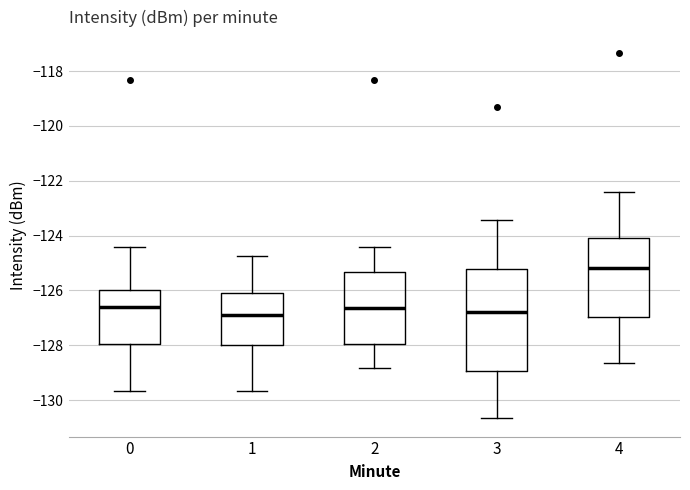

Reading left to right, transcribe this box plot: for each box, give where its median line is, the range the box spans, and where its two whiskers end, as read against the y-axis. The values are not printed on the chart, so give them approximately, as read against the axis.

0: median -126.6, box -128.0 to -126.0, whiskers -129.6 to -124.4
1: median -126.8, box -128.0 to -126.0, whiskers -129.6 to -124.8
2: median -126.6, box -128.0 to -125.4, whiskers -128.8 to -124.4
3: median -126.8, box -129.0 to -125.2, whiskers -130.6 to -123.4
4: median -125.2, box -127.0 to -124.0, whiskers -128.6 to -122.4